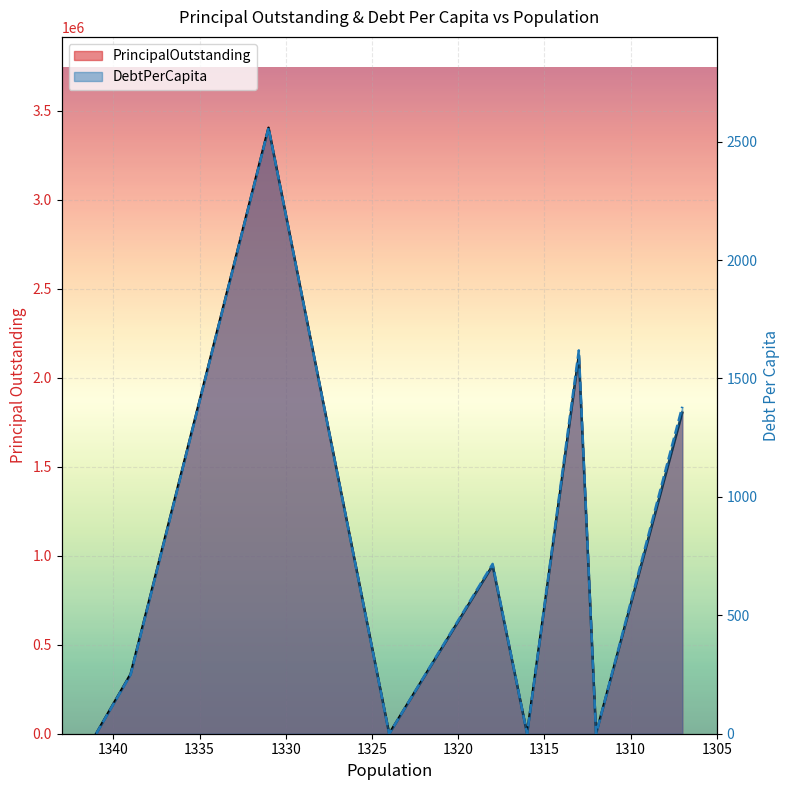

What is the average value of the PrincipalOutstanding series?

957111.1